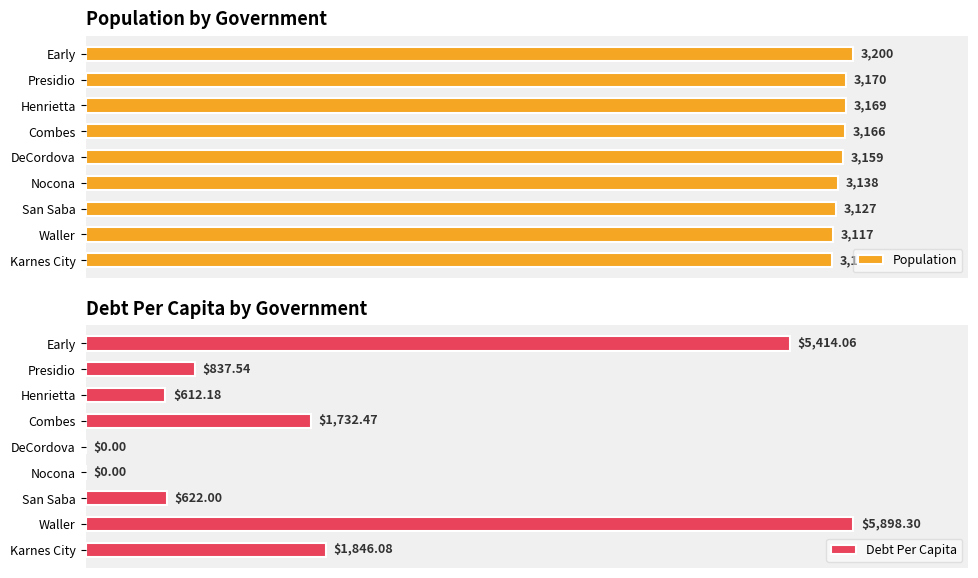

Which series has the largest total across all categories?

Population